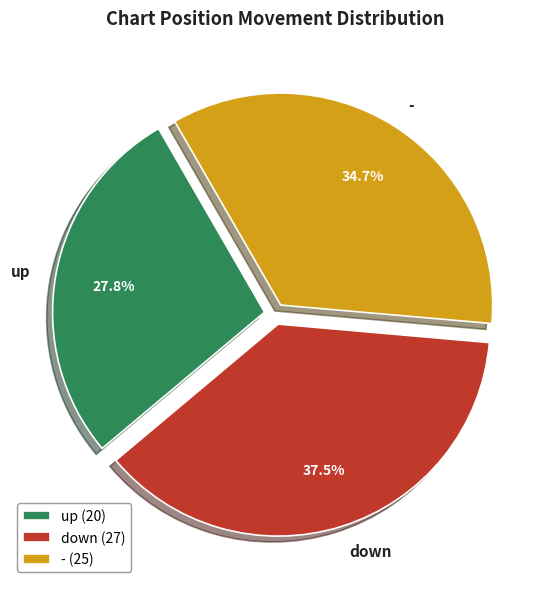

To the nearest percent, what is the combined percentage of down and up?

65%